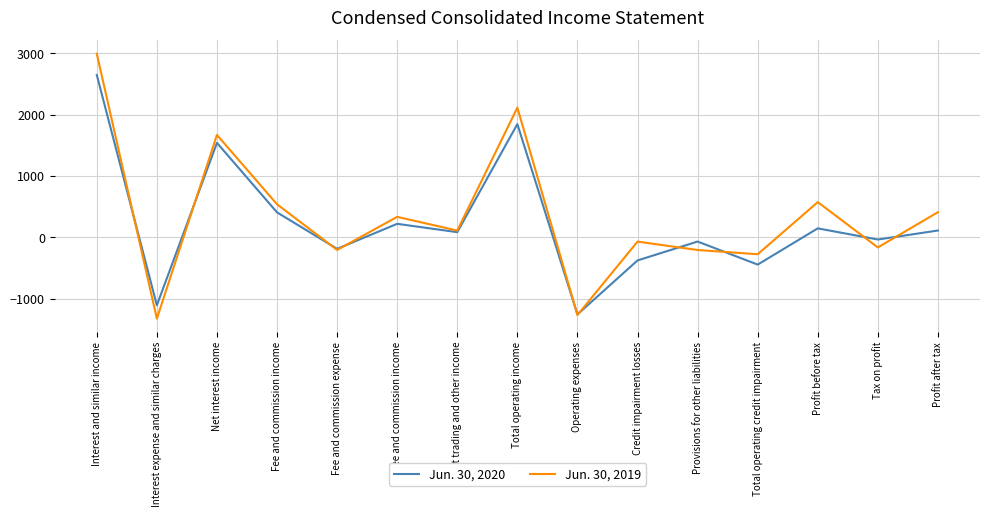

Which category has the highest value in the Jun. 30, 2019 series?

Interest and similar income